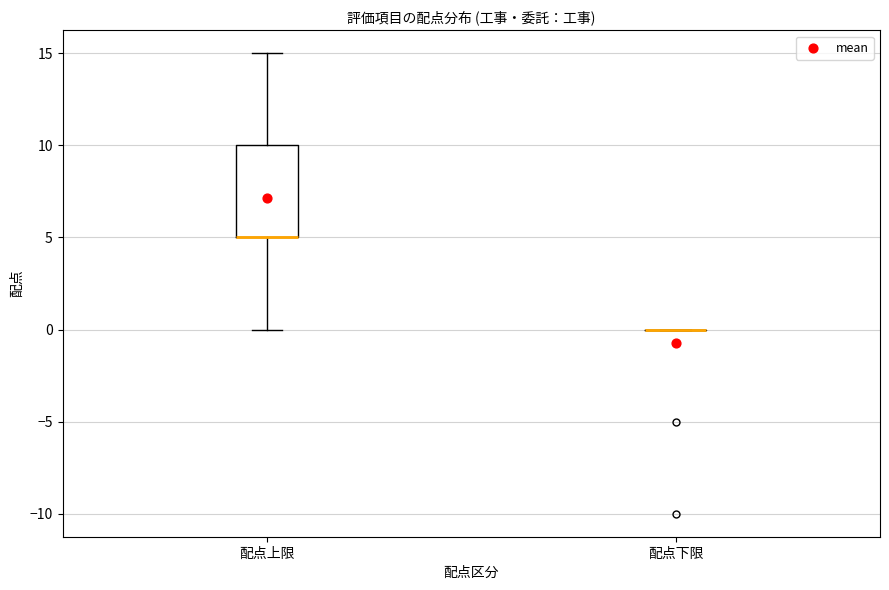

Reading left to right, read every box against the y-axis: the position of its median line, the range the box covers, and the ends of its whiskers. The values are not printed on the chart, so give them approximately, as read against the axis.

配点上限: median 5 (drawn on the box's lower edge), box 5 to 10, whiskers 0 to 15
配点下限: box collapsed to a line at 0, whiskers 0 to 0